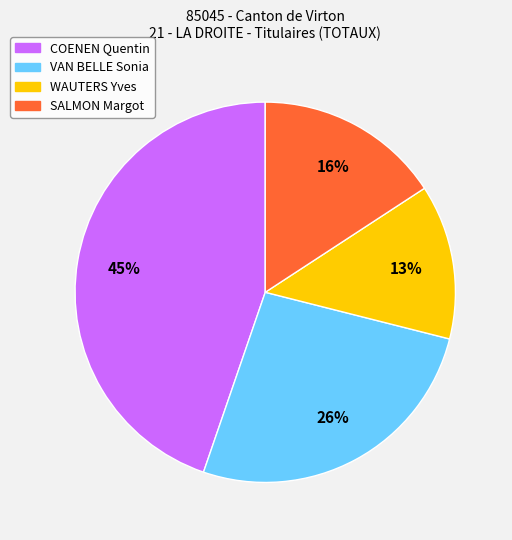

Is it true that COENEN Quentin is 55% of the pie?

False